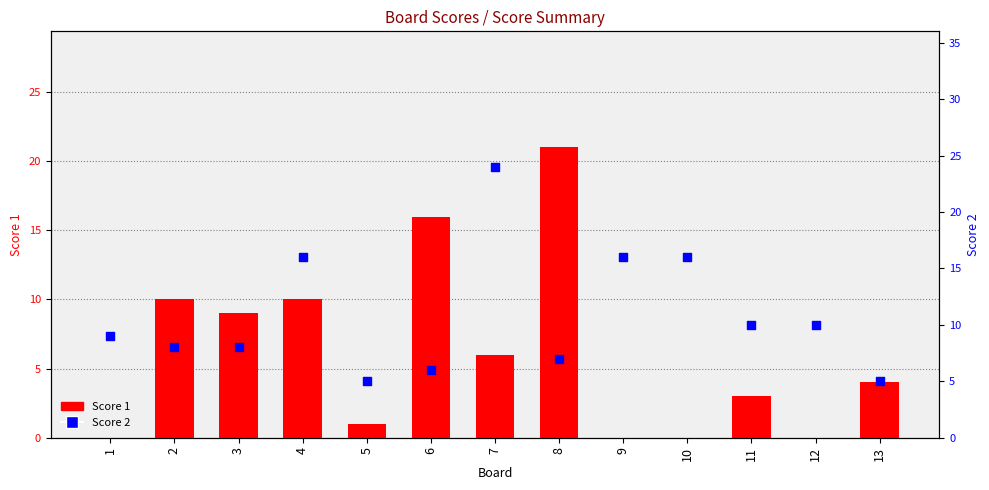

At how many categories does at least one series exceed 5?

11